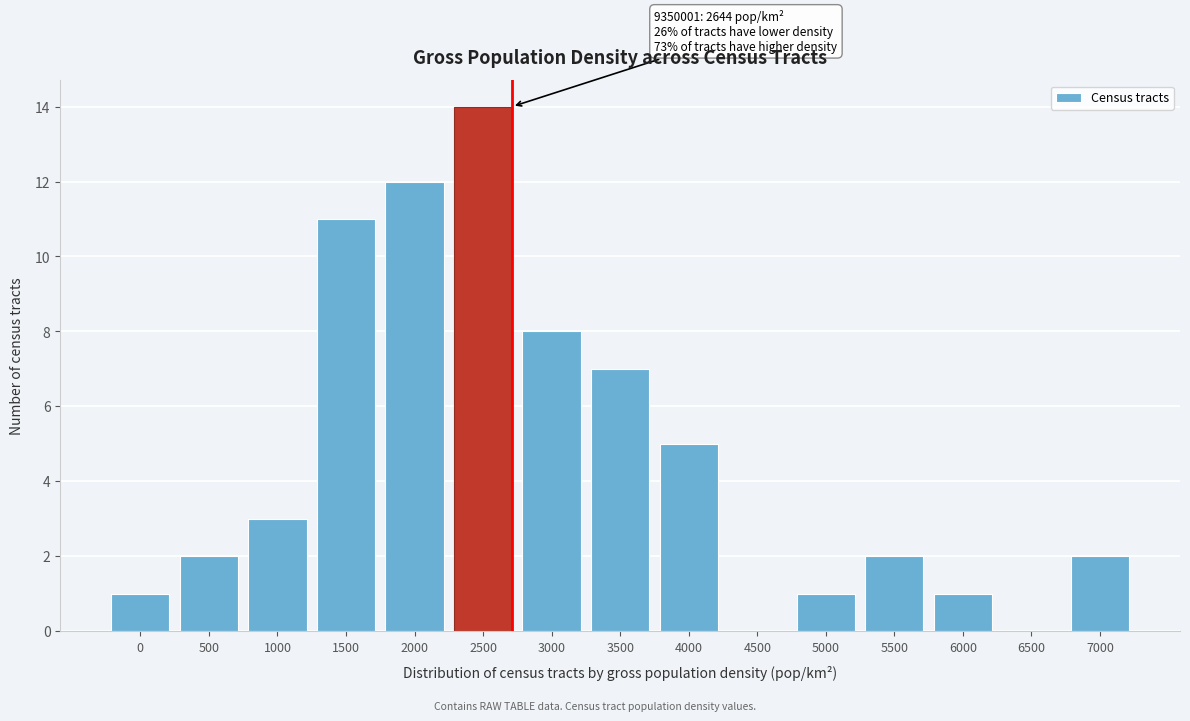

Reading left to right, list all the values displayed in this chart.

0=1	500=2	1000=3	1500=11	2000=12	2500=14	3000=8	3500=7	4000=5	4500=0	5000=1	5500=2	6000=1	6500=0	7000=2